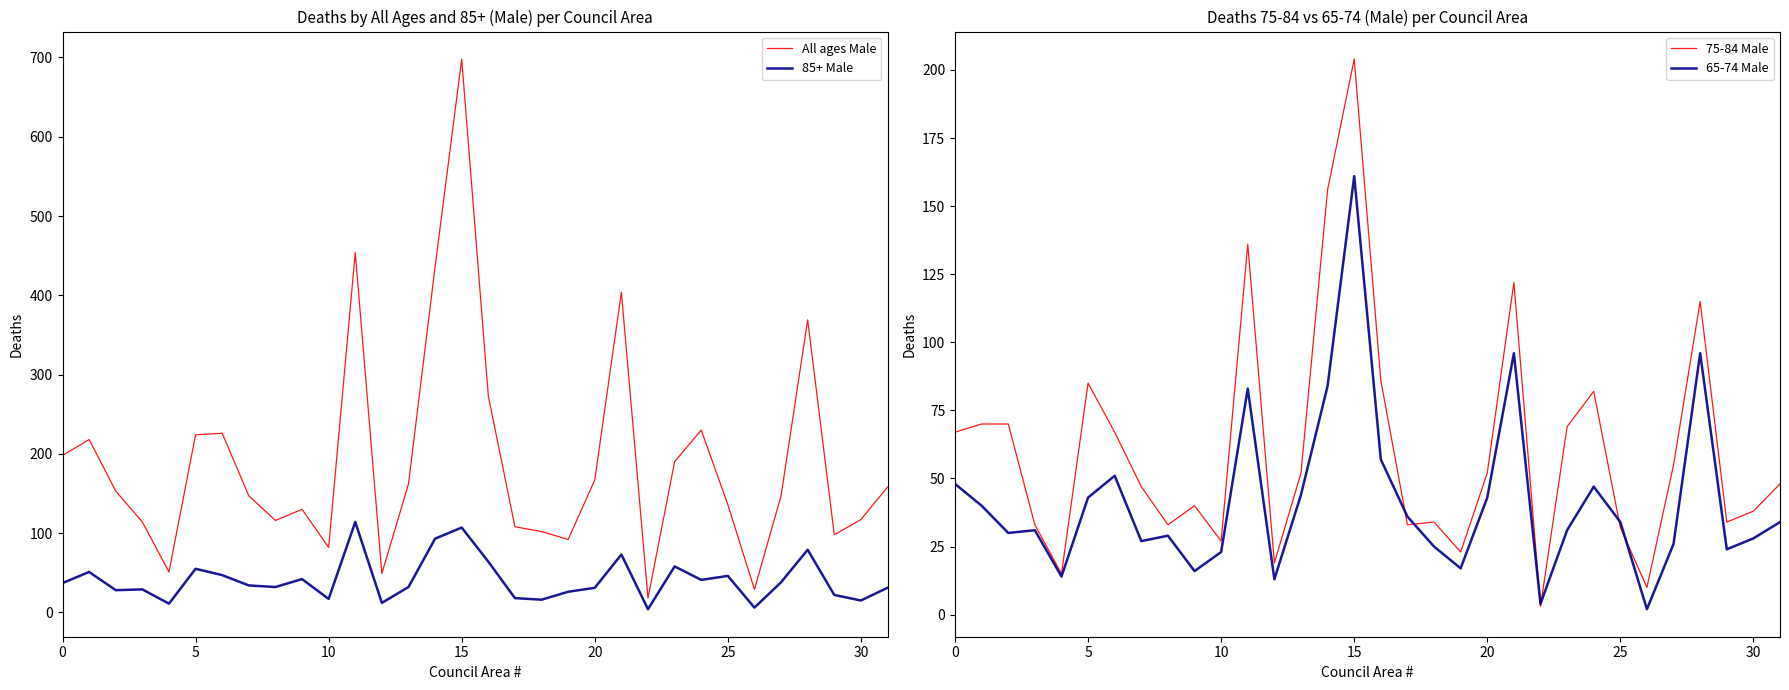

At which label does 75-84 Male reach its peak?

15